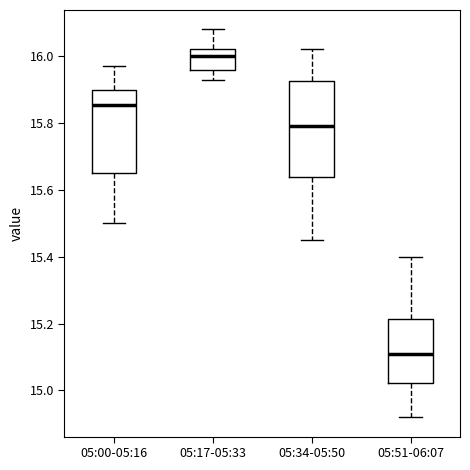

Where is the lower edge of the box for 05:00-05:16 on the y-axis? The values are not printed on the chart, so give them approximately, as read against the axis.

15.66